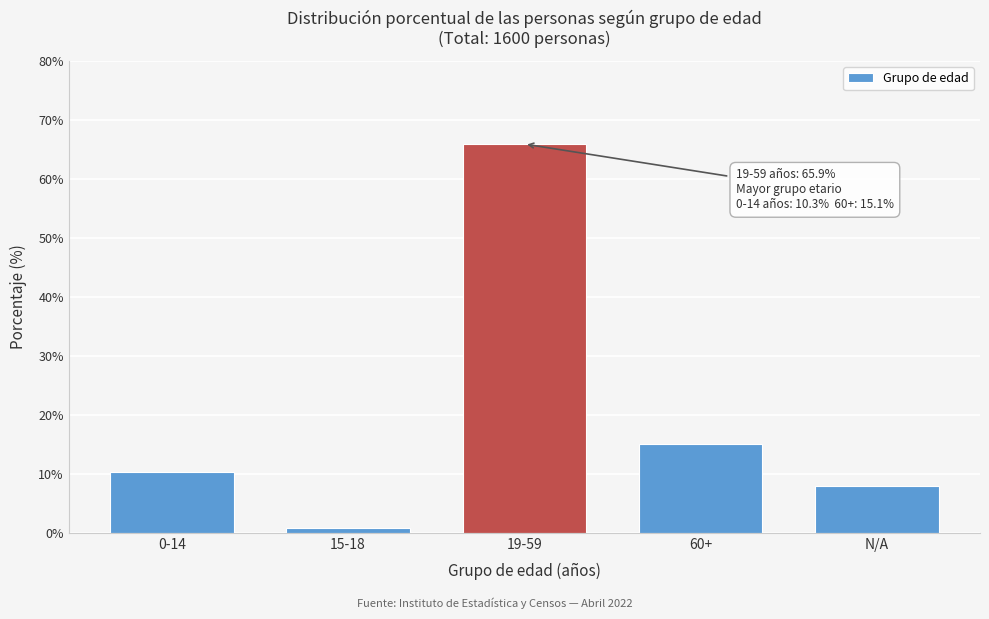

Reading left to right, what are all the values shown in this chart?

10.3	0.8	65.9	15.1	7.9